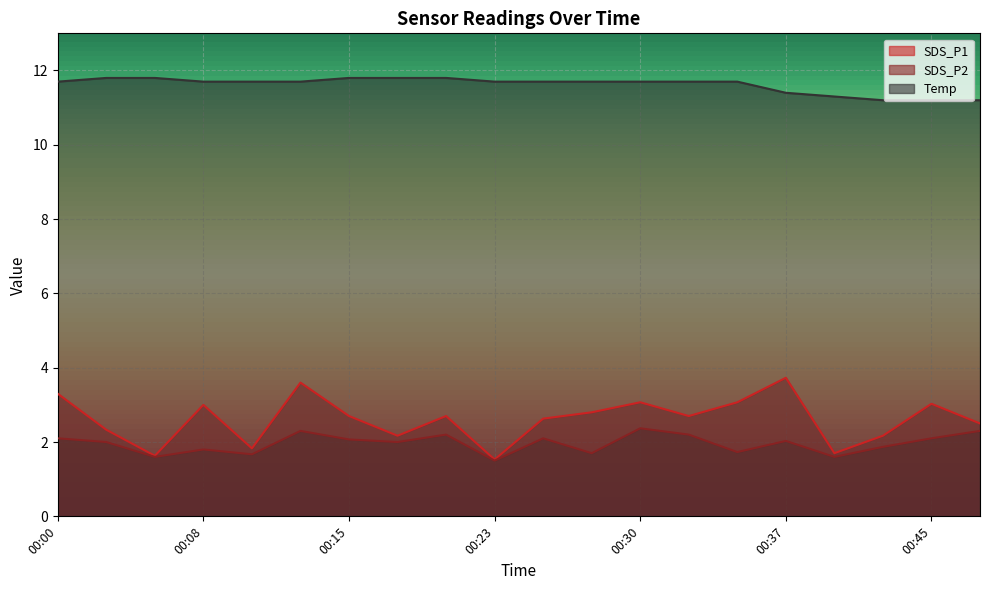

The value of Temp at 00:15 is 11.8. True or false?

True